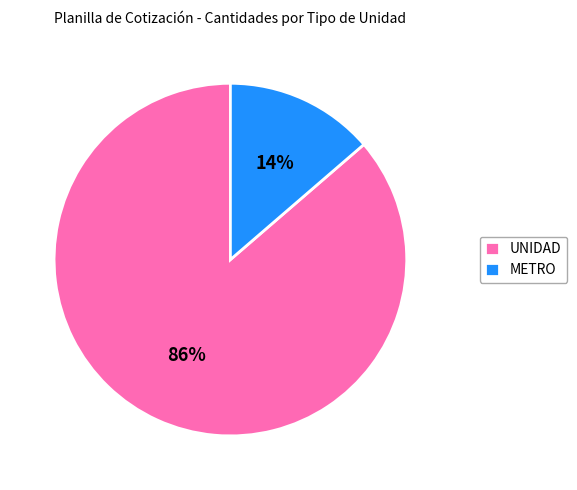

Count the number of slices in the pie.

2